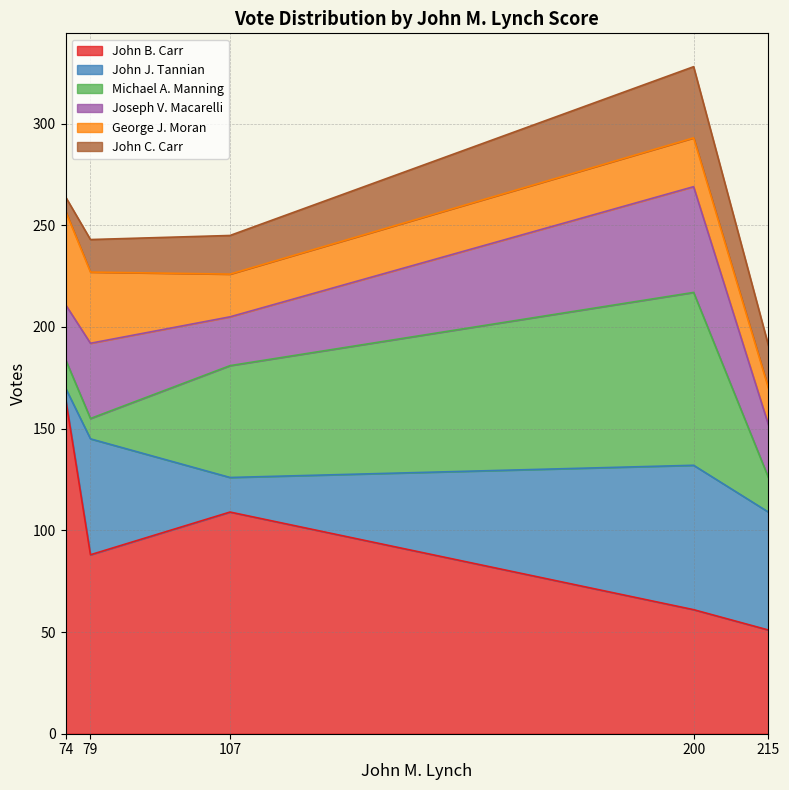

True or false: Joseph V. Macarelli and John C. Carr intersect in this chart.

False